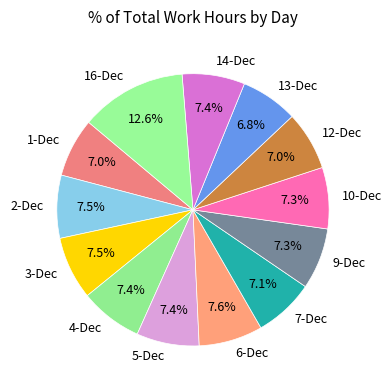

Does any single category account for the majority?

No